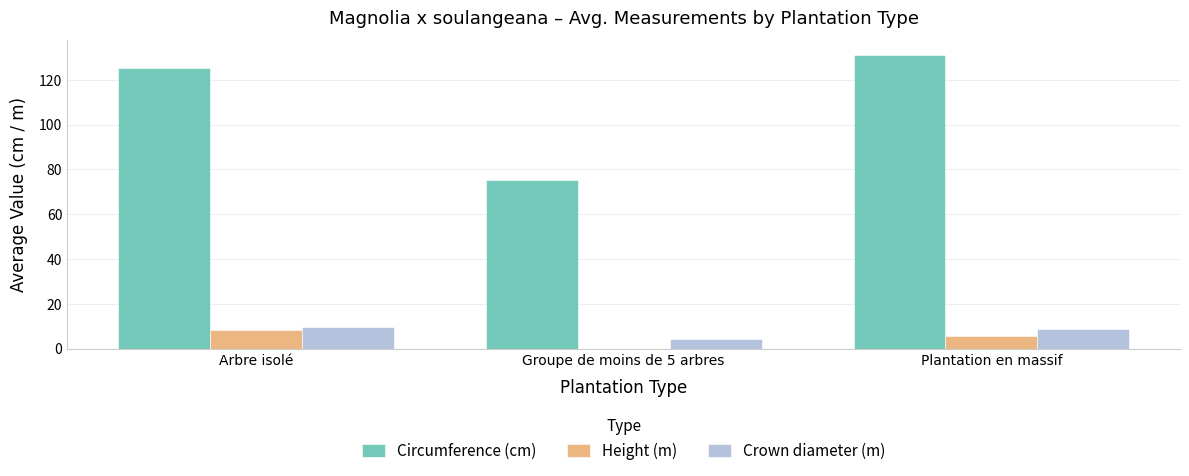

Which category has the highest value across all series?

Plantation en massif